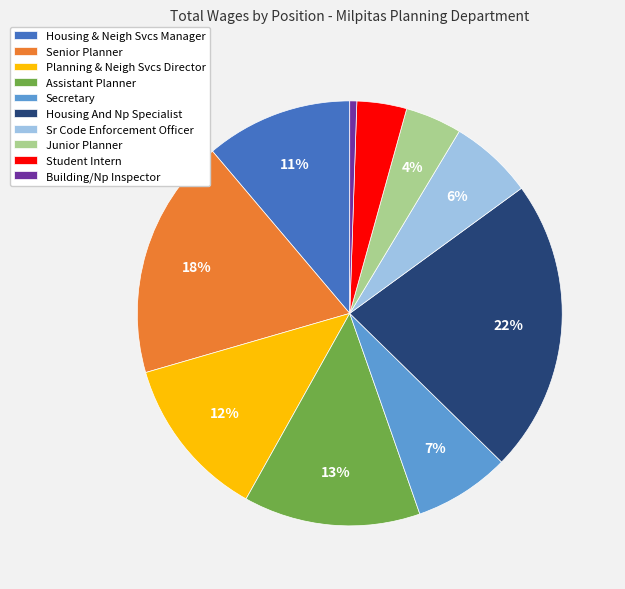

To the nearest percent, what percentage of the pie is Secretary?

7%